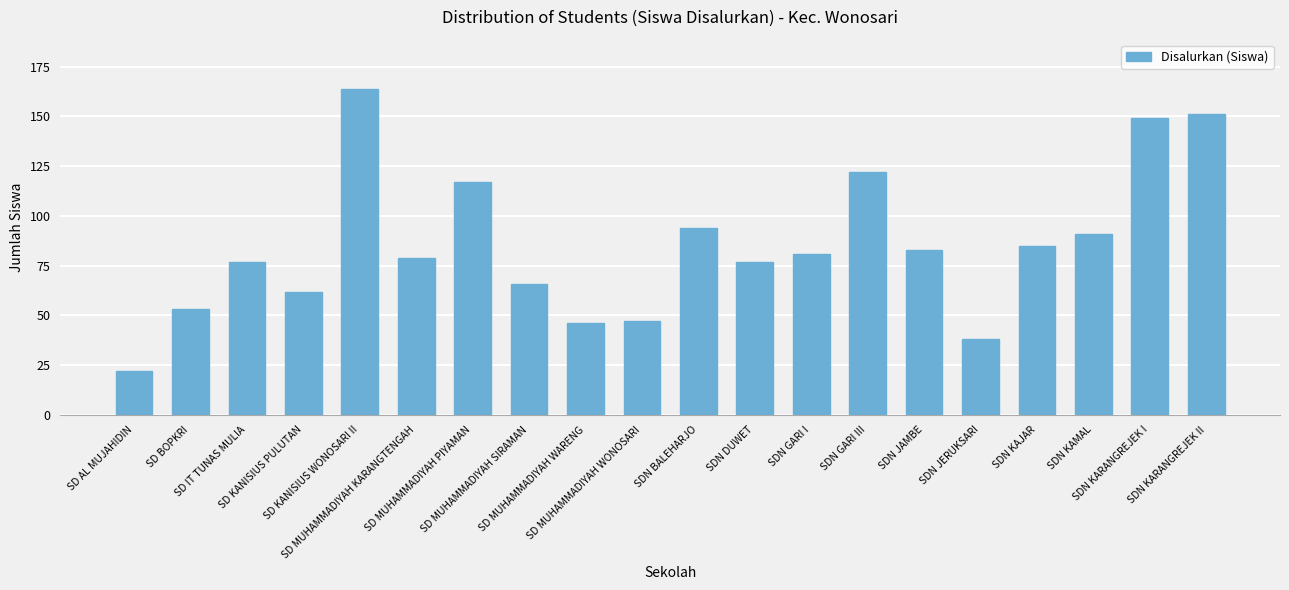

What is the difference between the values at SD MUHAMMADIYAH WONOSARI and SD MUHAMMADIYAH WARENG?

1